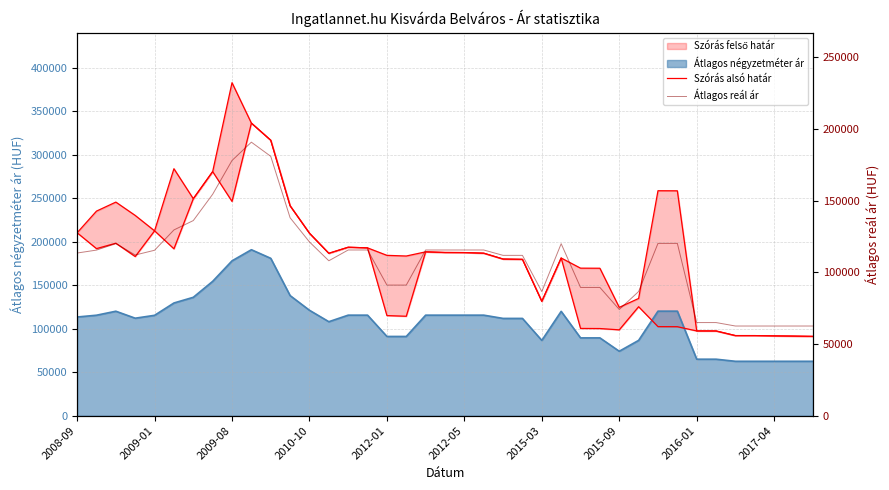

What is the highest value of the Átlagos négyzetméter ár series?

190832